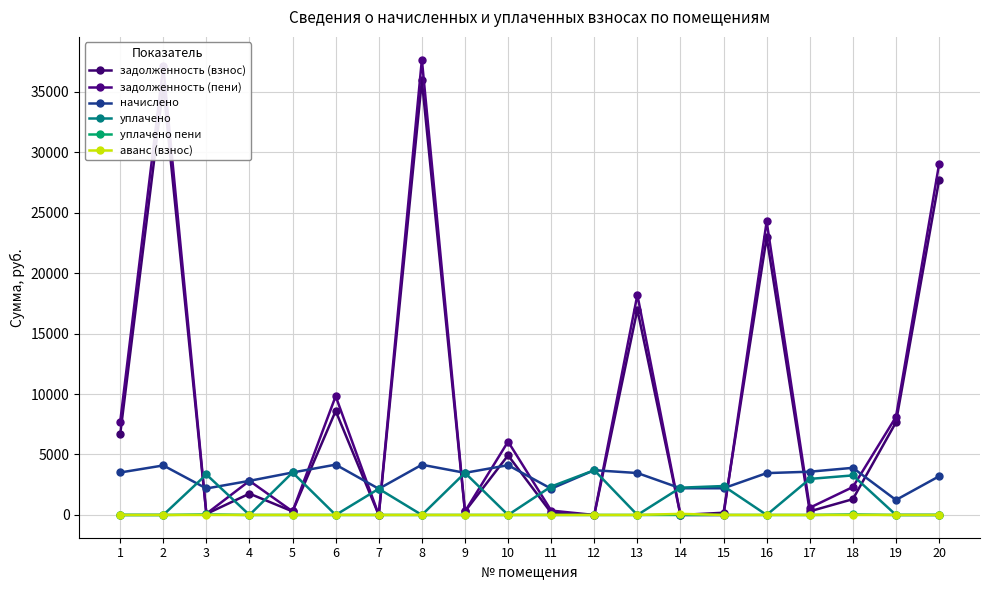

What is the total value across all series at 14?

4552.5